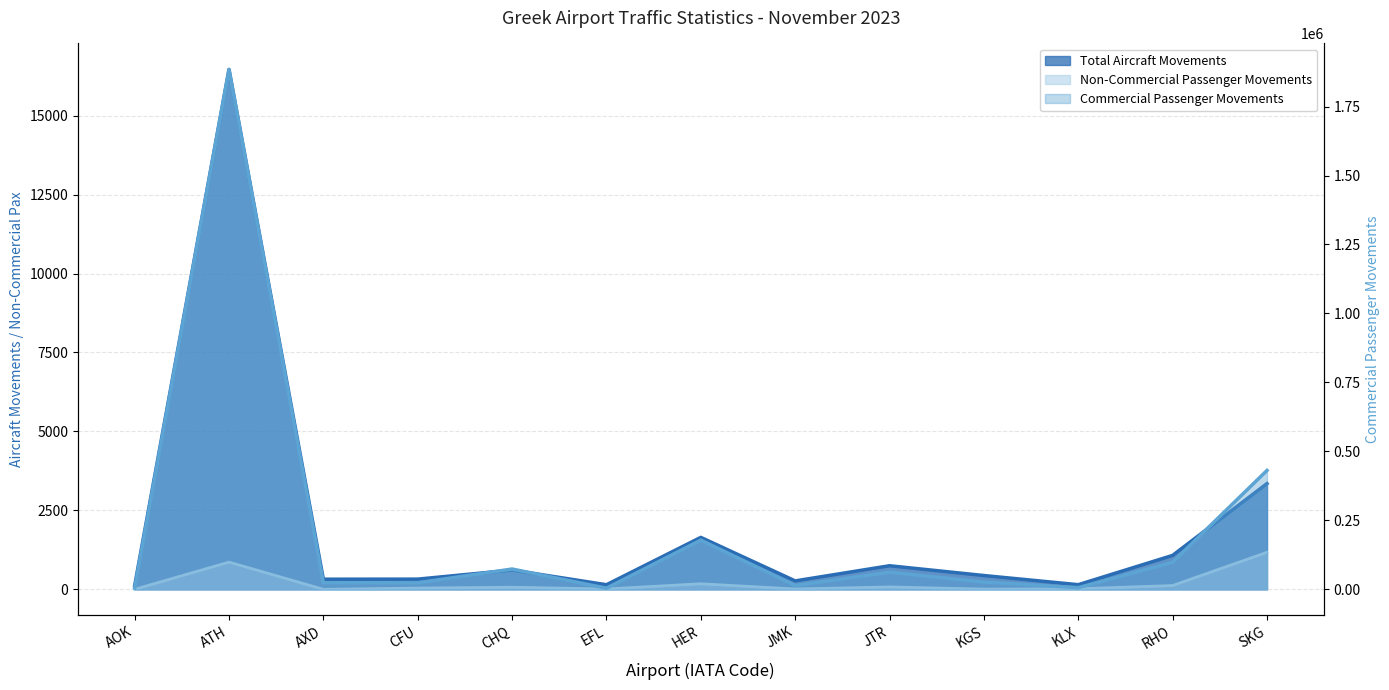

List the series in order of their peak value, highest first.

Commercial Passenger Movements, Total Aircraft Movements, Non-Commercial Passenger Movements